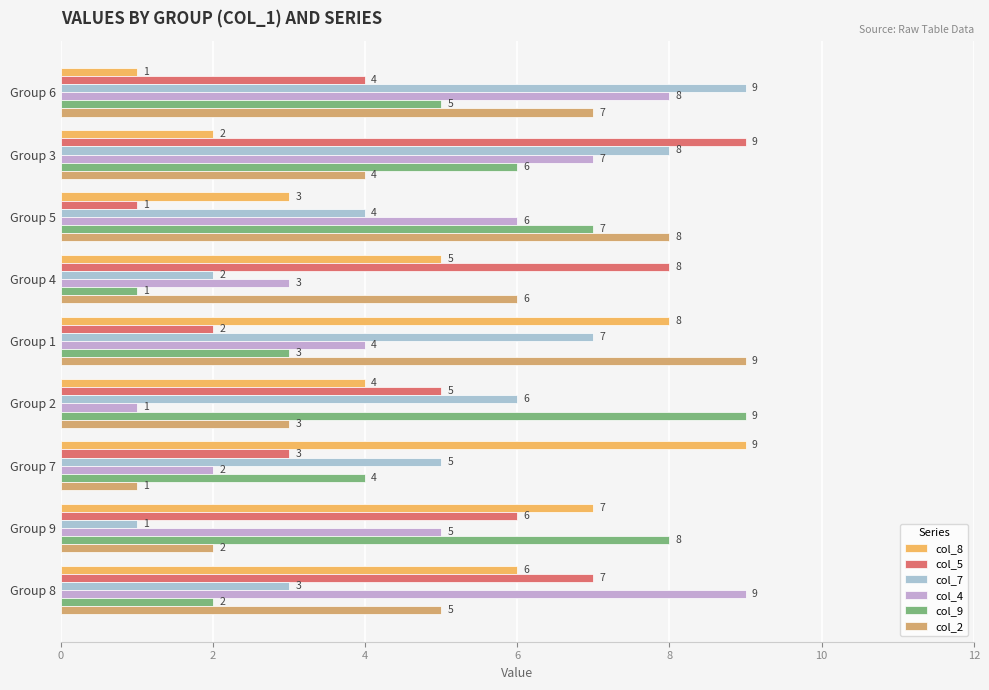

How many col_5 values are between 3 and 7?

5